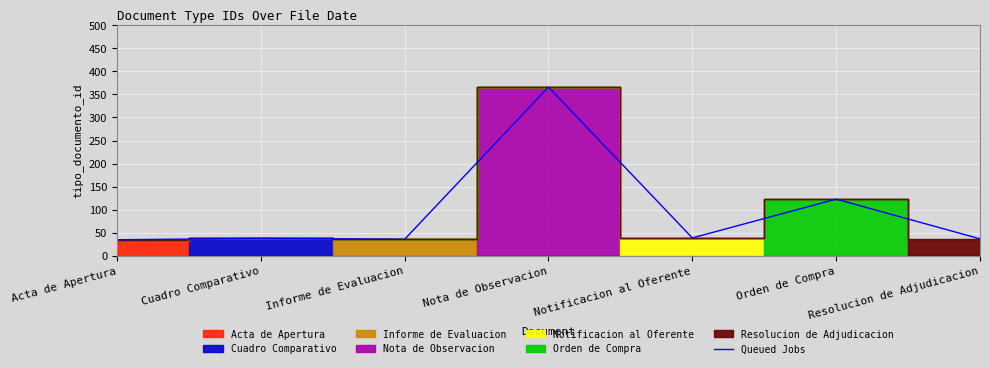

What is the label of the 7th point from the right?

Acta de Apertura